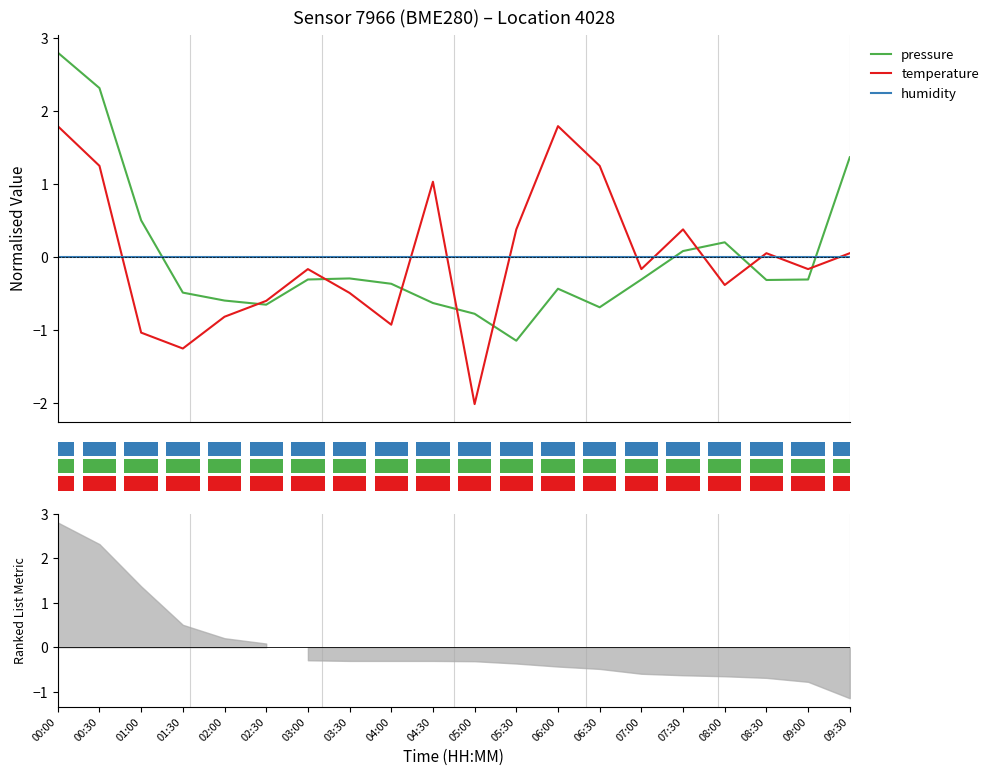

True or false: humidity and temperature intersect in this chart.

True